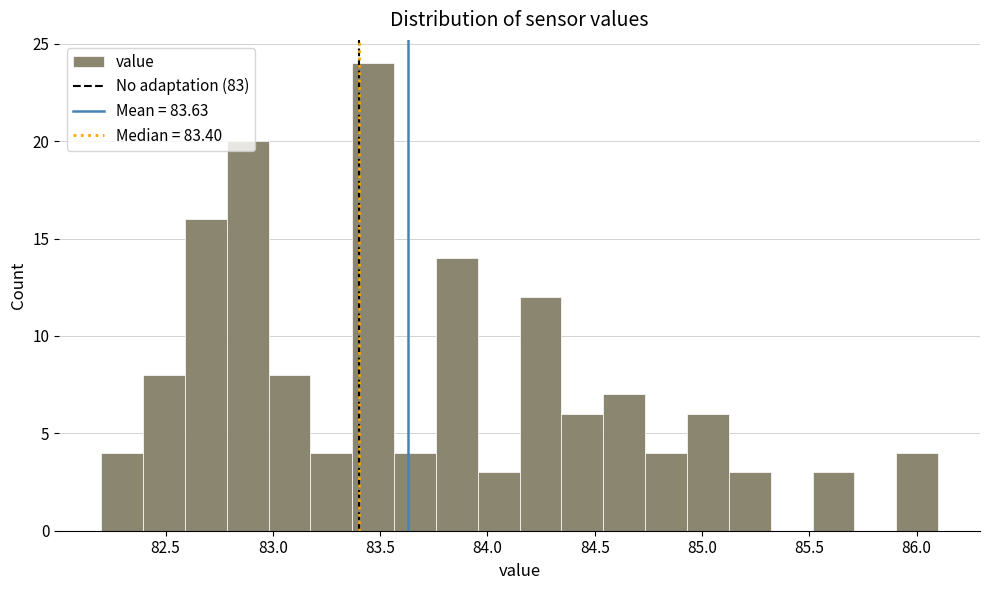

Read against the x-axis, roughly where is the centre of the tallest bar?

83.45